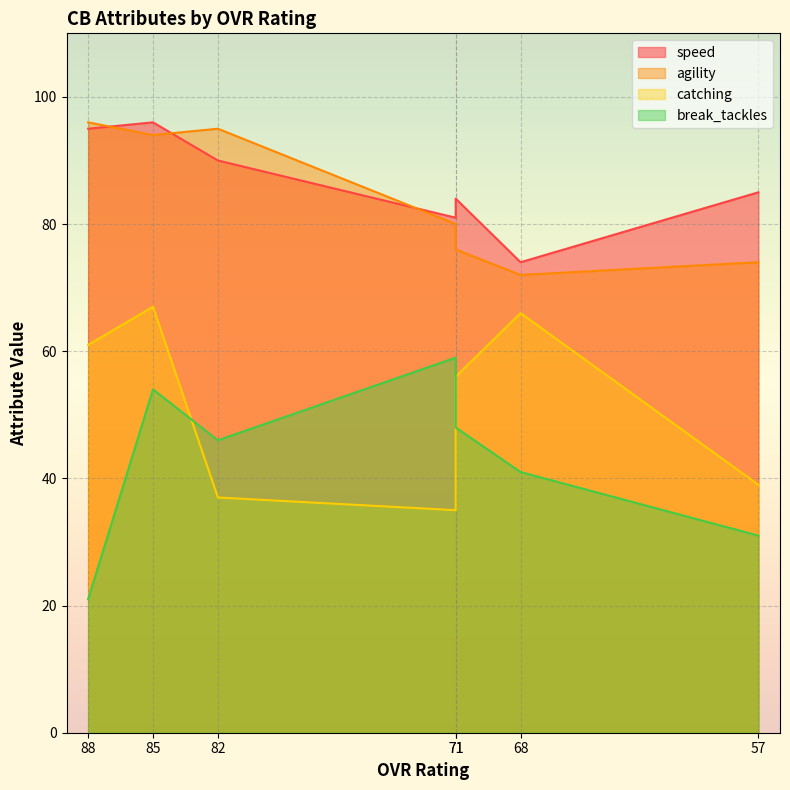

Read the catching value at 71.

56